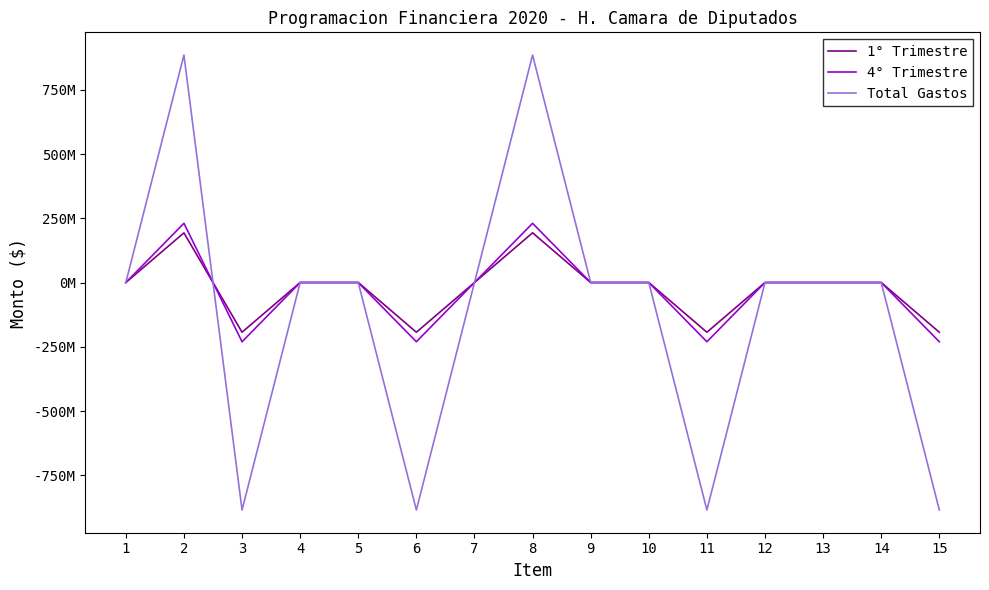

What are all the series names shown in the legend?

1° Trimestre, 4° Trimestre, Total Gastos